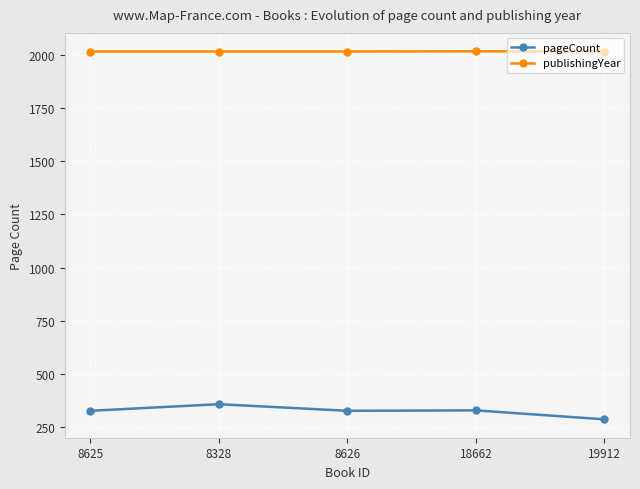

What are all the series names shown in the legend?

pageCount, publishingYear